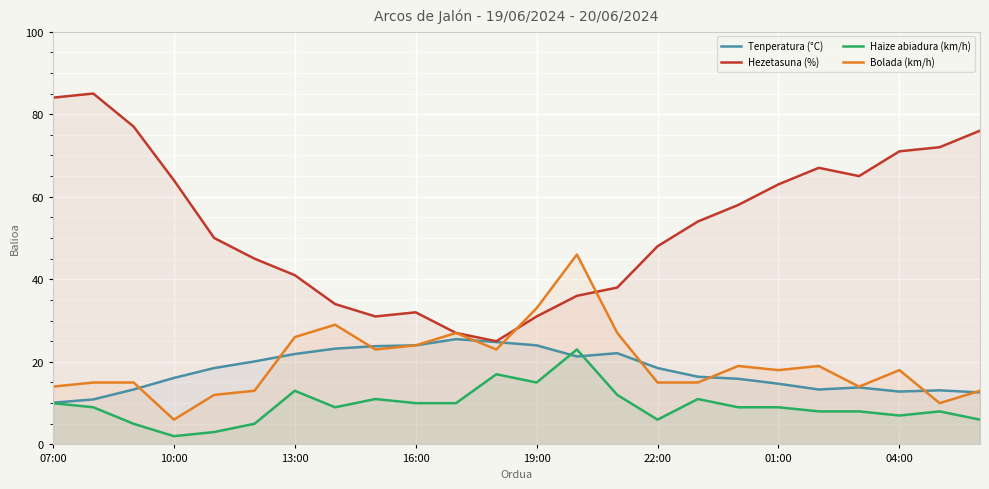

Reading left to right, extract all data points from this chart.

Tenperatura (°C): 10.1	10.9	13.3	16.1	18.5	20.1	21.9	23.2	23.8	24.0	25.5	24.8	24.0	21.3	22.1	18.5	16.4	15.9	14.7	13.3	13.8	12.8	13.1	12.6
Hezetasuna (%): 84.0	85.0	77.0	64.0	50.0	45.0	41.0	34.0	31.0	32.0	27.0	25.0	31.0	36.0	38.0	48.0	54.0	58.0	63.0	67.0	65.0	71.0	72.0	76.0
Haize abiadura (km/h): 10.0	9.0	5.0	2.0	3.0	5.0	13.0	9.0	11.0	10.0	10.0	17.0	15.0	23.0	12.0	6.0	11.0	9.0	9.0	8.0	8.0	7.0	8.0	6.0
Bolada (km/h): 14.0	15.0	15.0	6.0	12.0	13.0	26.0	29.0	23.0	24.0	27.0	23.0	33.0	46.0	27.0	15.0	15.0	19.0	18.0	19.0	14.0	18.0	10.0	13.0